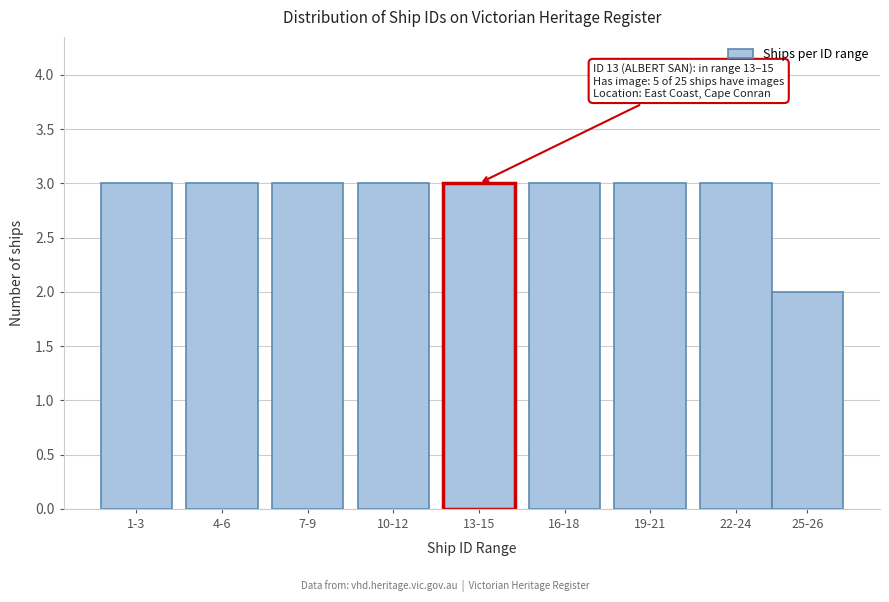

Reading left to right, extract all data points from this chart.

1-3=3	4-6=3	7-9=3	10-12=3	13-15=3	16-18=3	19-21=3	22-24=3	25-26=2